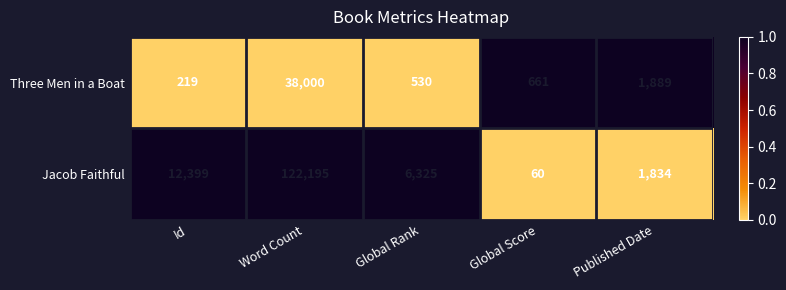

What is the sum of the Three Men in a Boat values at Word Count and Published Date?

39889